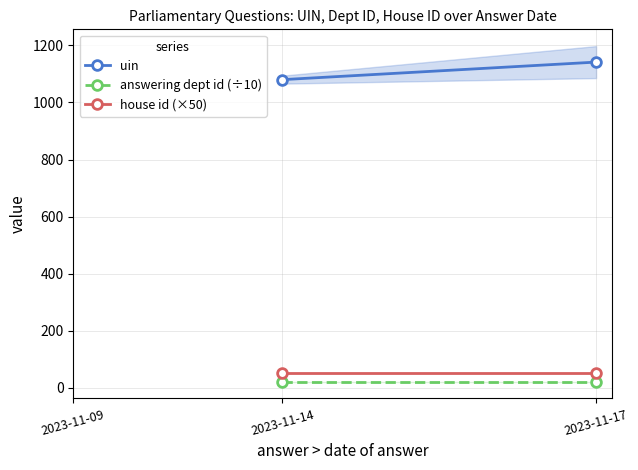

Which series has the largest total across all categories?

uin